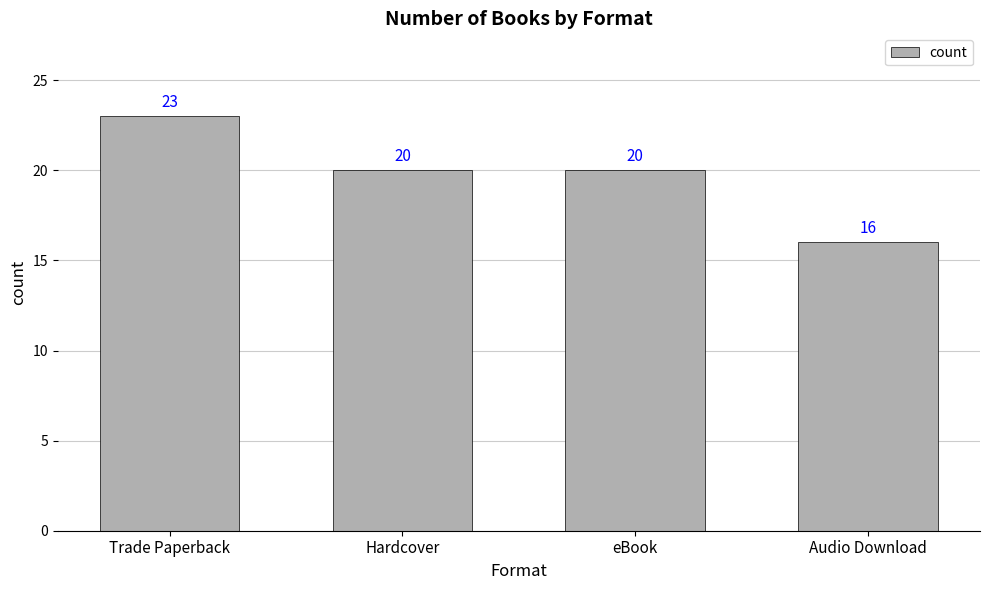

What is the label of the 1st bar from the left?

Trade Paperback